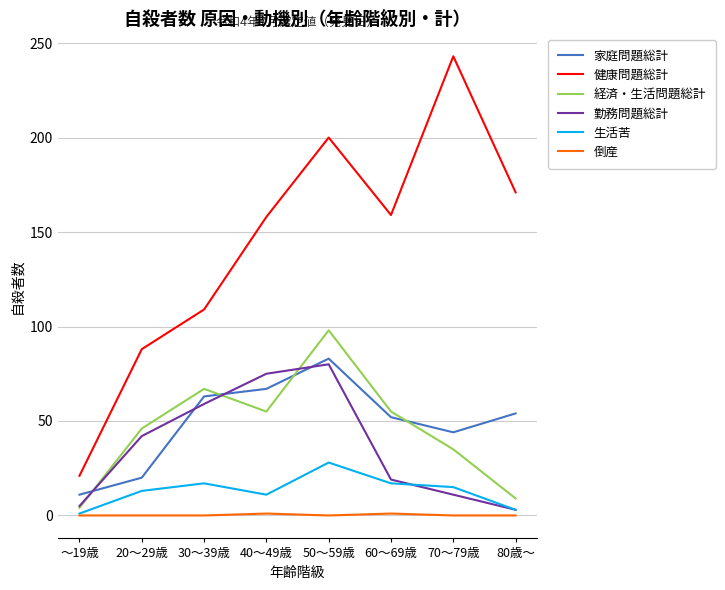

Is the value of 経済・生活問題総計 at 30～39歳 greater than the value of 健康問題総計 at 60～69歳?

No